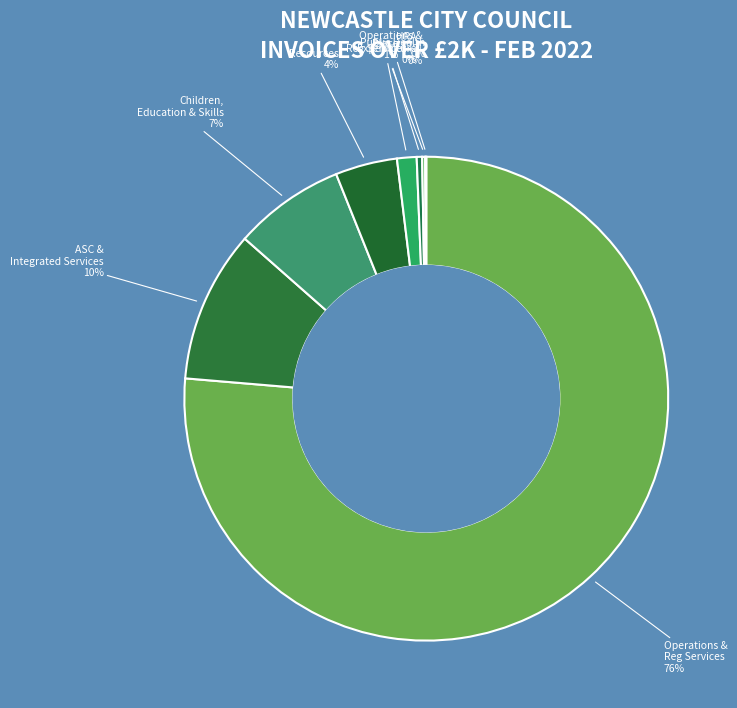

To the nearest percent, what percentage of the pie is Resources?

4%